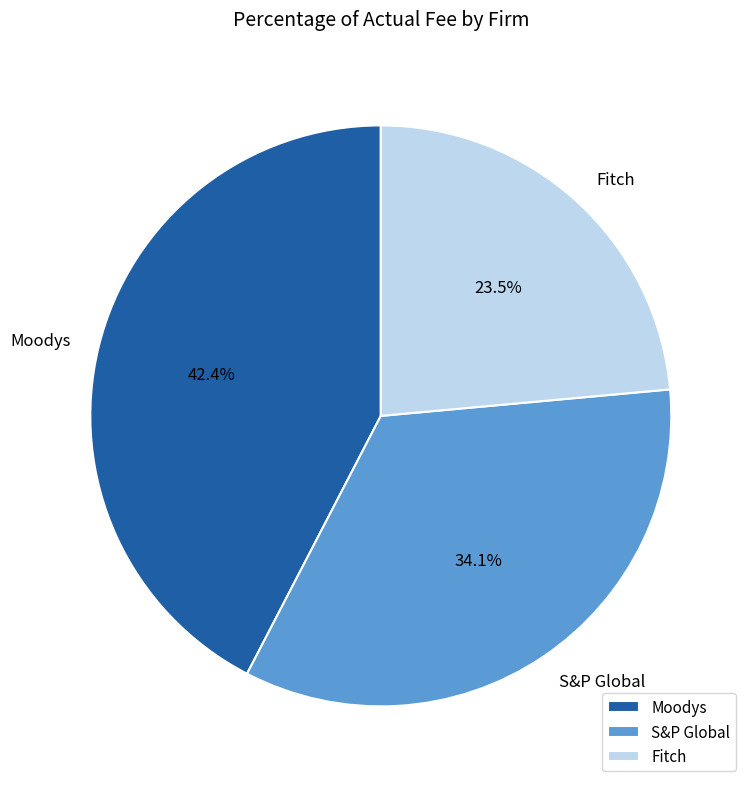

Does Fitch account for over 50% of the chart?

No